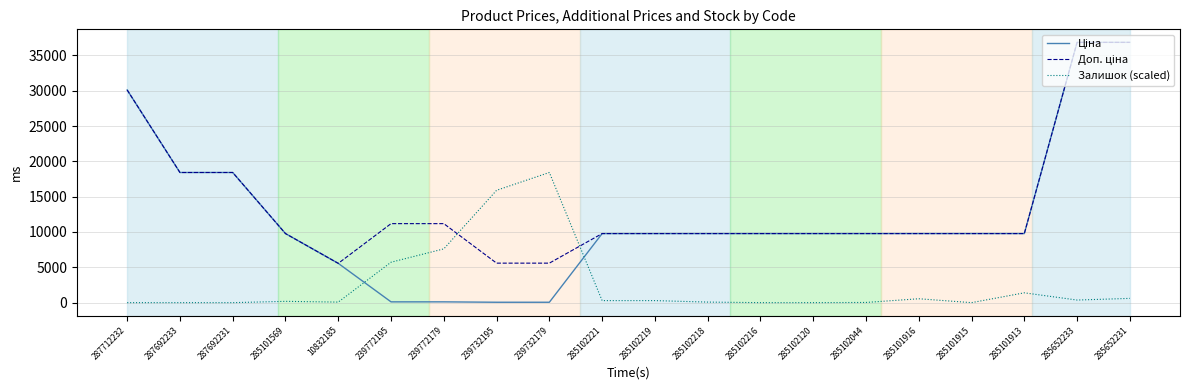

At which label is Залишок (scaled) closest to 9210?

239772179